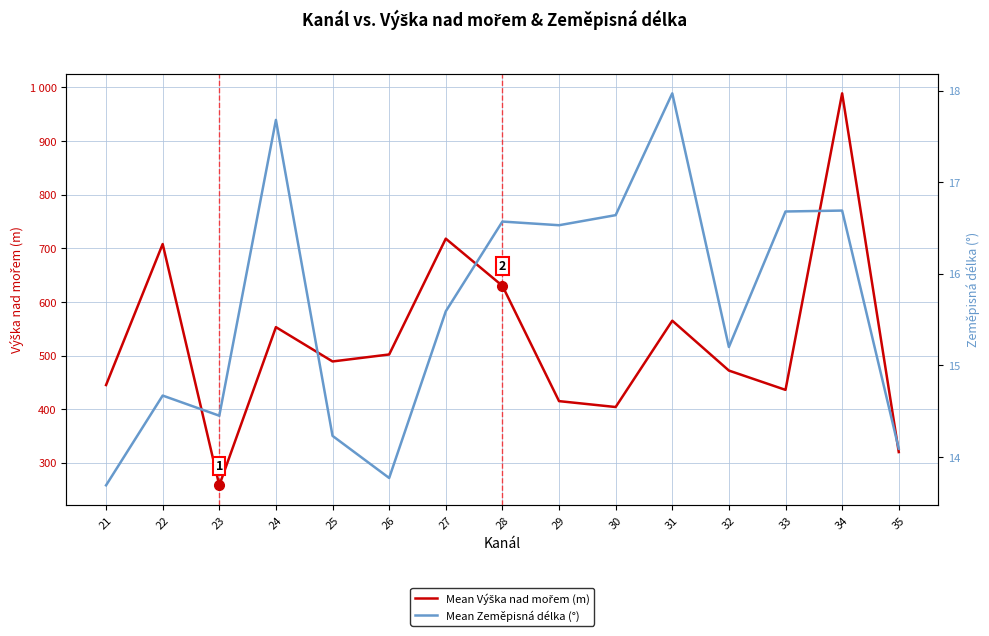

Which series has the largest total across all categories?

Mean Výška nad mořem (m)